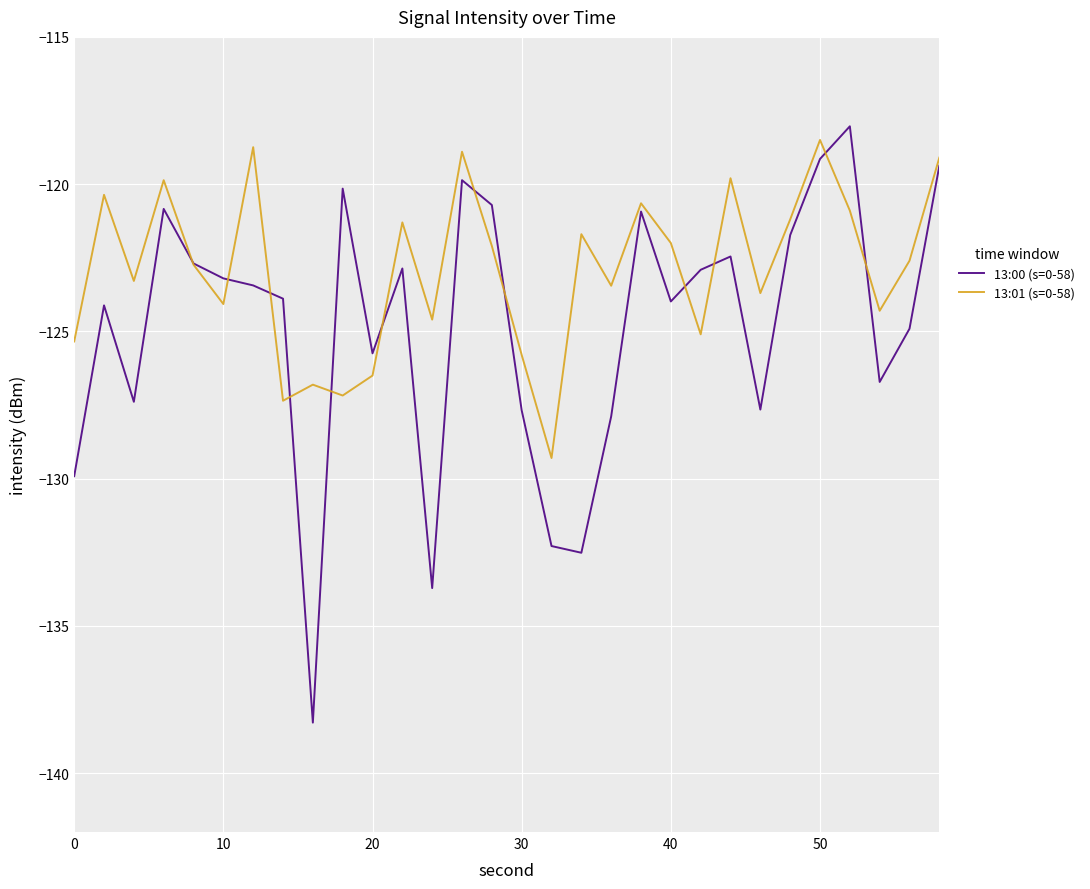

True or false: 13:01 (s=0-58) and 13:00 (s=0-58) cross at least once.

True